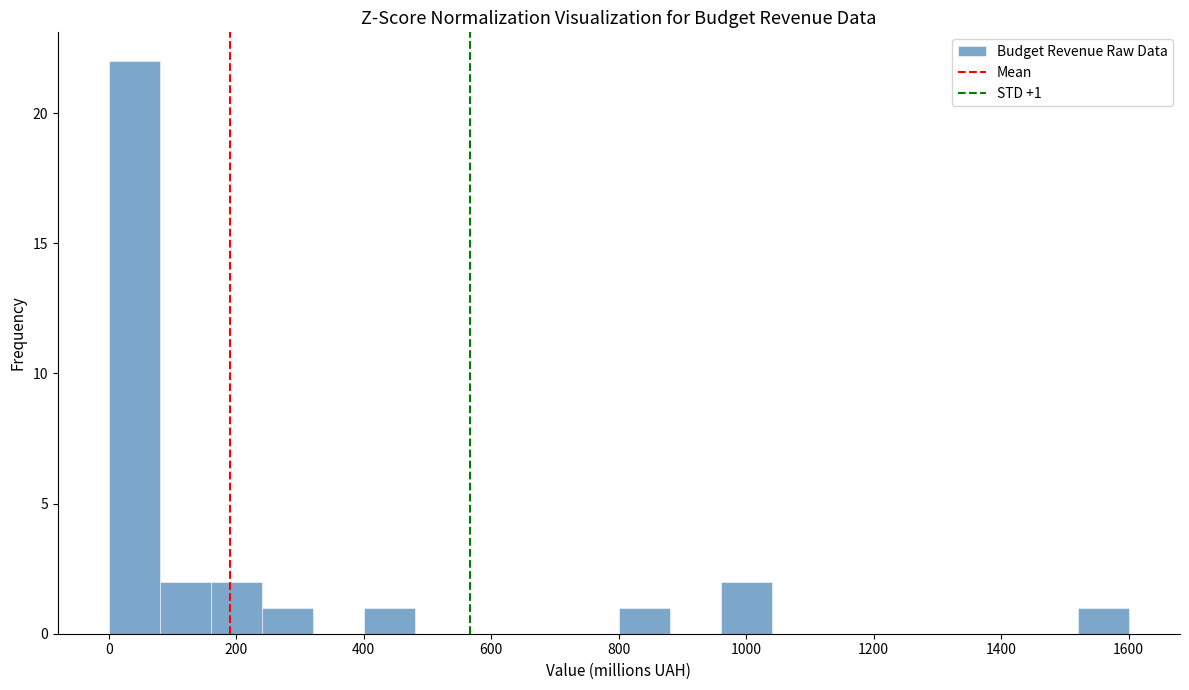

Over which range of the x-axis is the bar tallest?

0 to 80